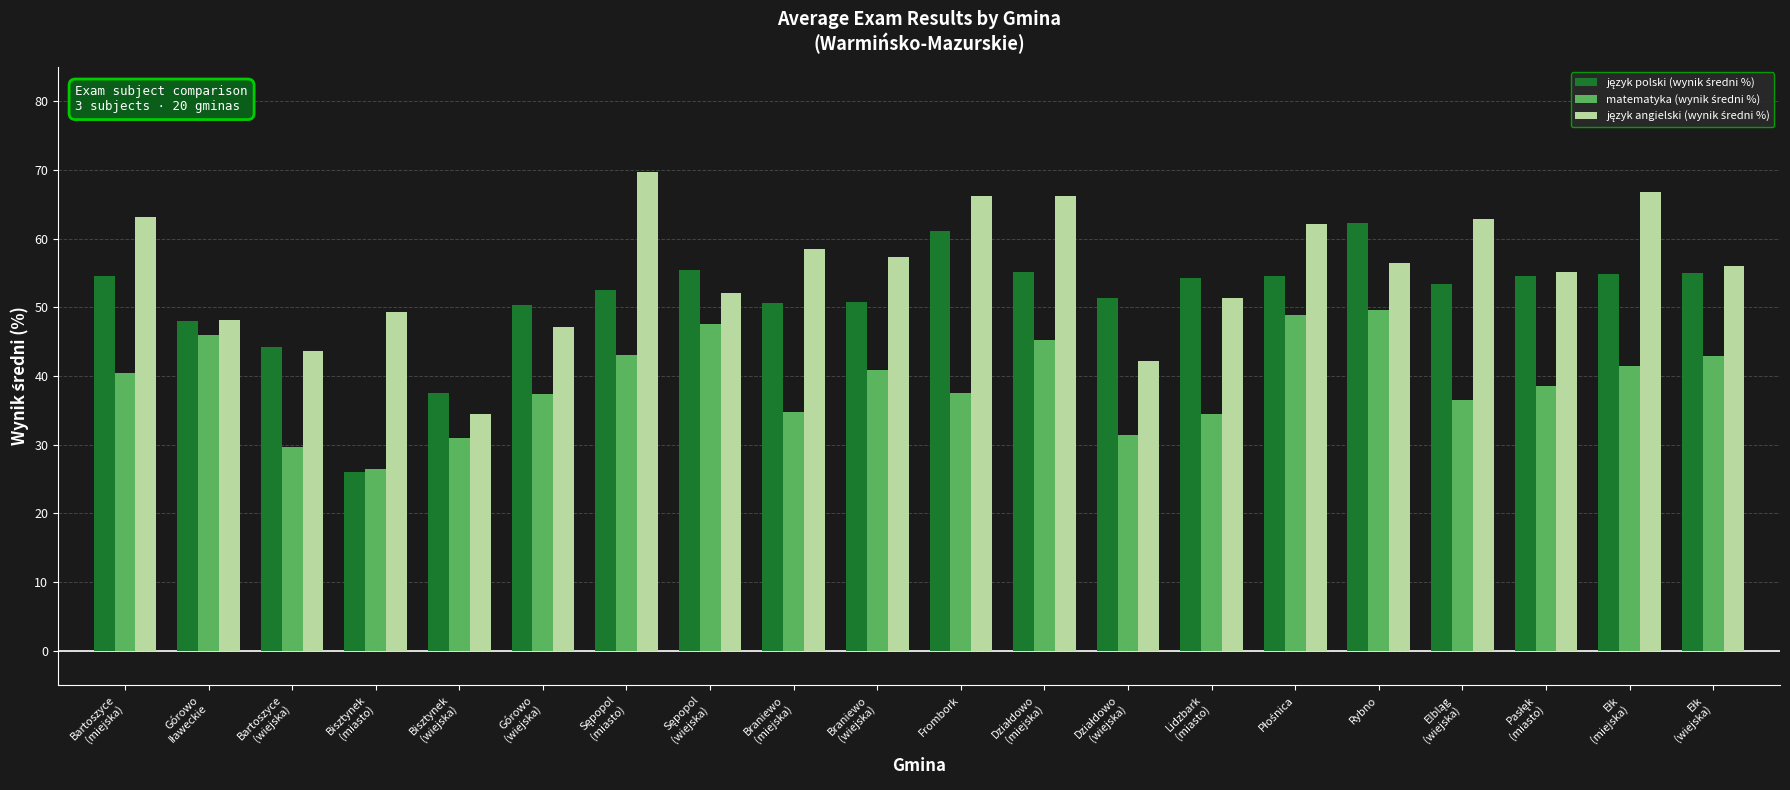

What is the minimum value shown in the chart?

26.1